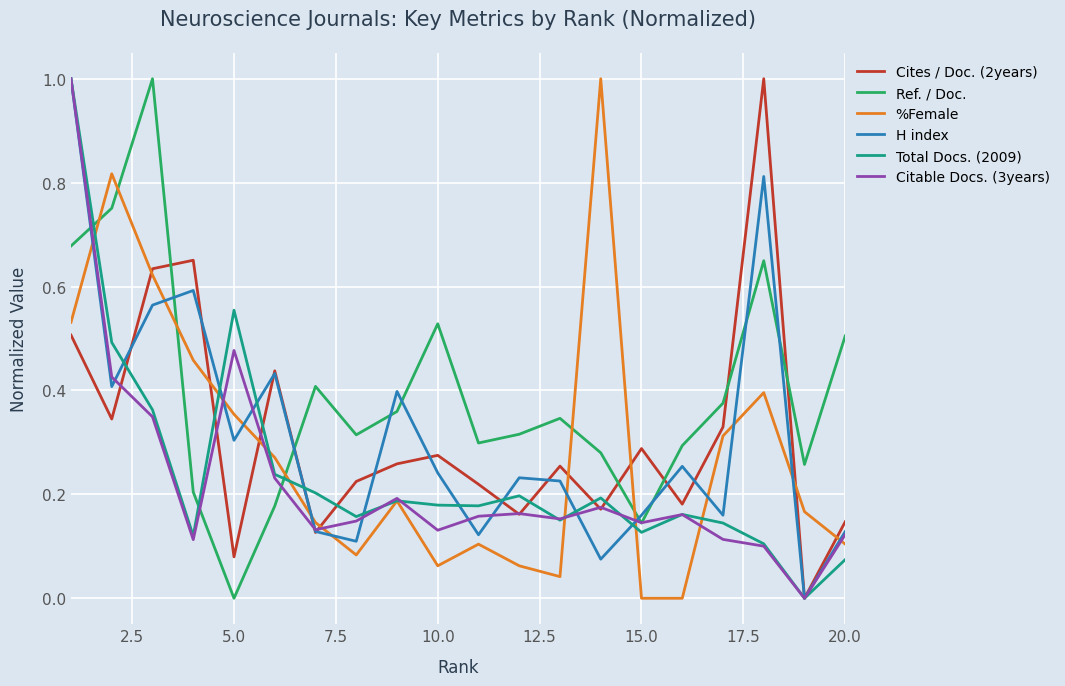

After their last crossing, which series has the higher values: Ref. / Doc. or Cites / Doc. (2years)?

Ref. / Doc.